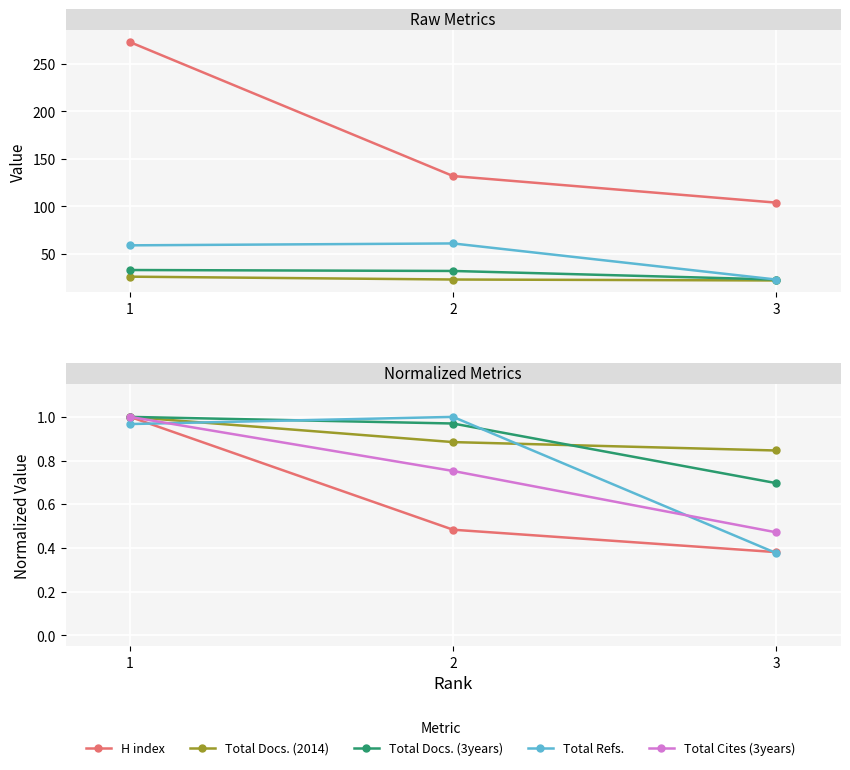

What are all the series names shown in the legend?

H index, Total Docs. (2014), Total Docs. (3years), Total Refs., Total Cites (3years)